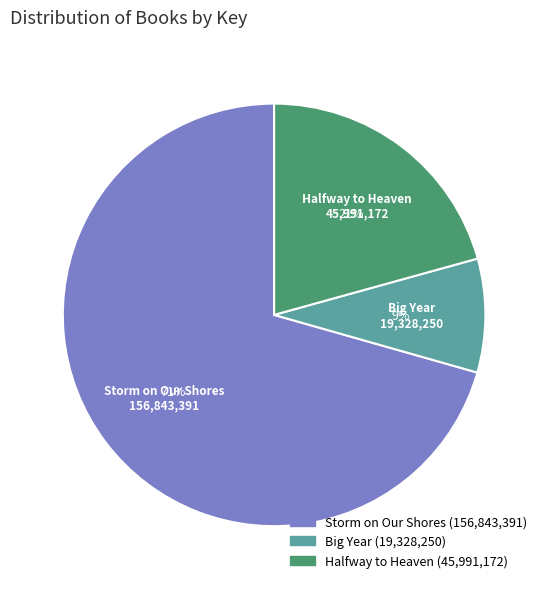

Combined, do Storm on Our Shores and Big Year account for over 50%?

Yes